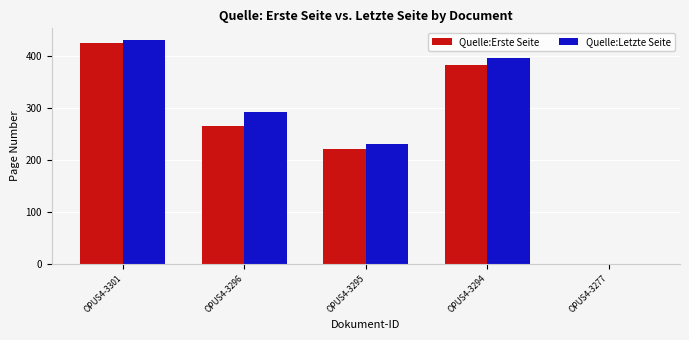

What is the sum of all Quelle:Letzte Seite values?

1347